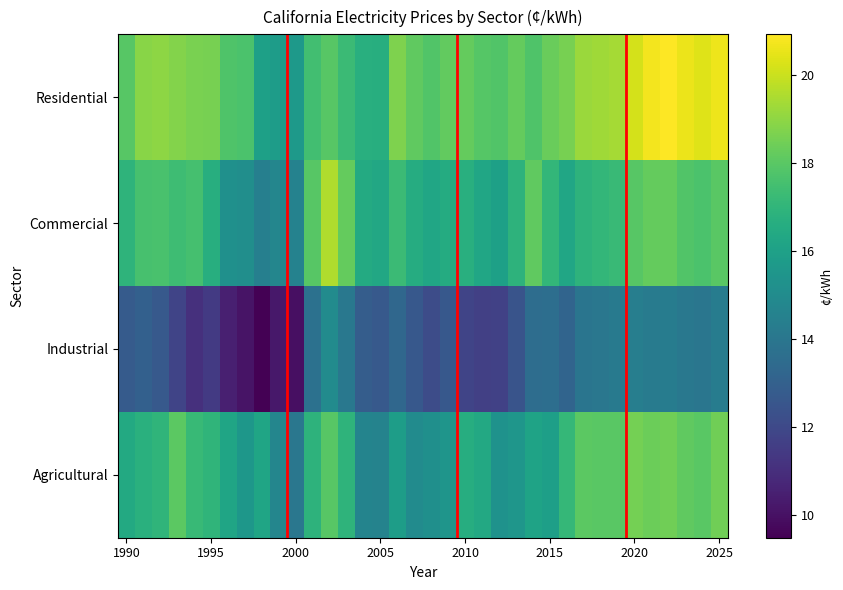

List the series in order of their peak value, highest first.

Residential, Commercial, Agricultural, Industrial